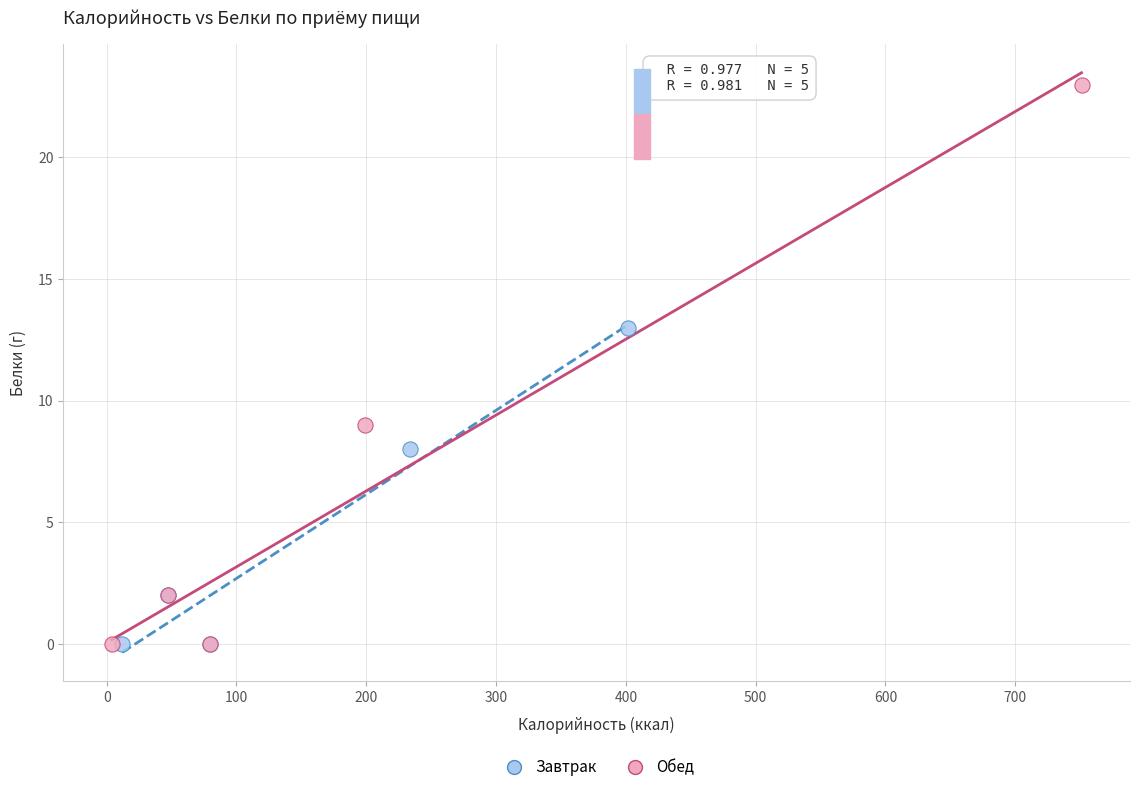

Which series has the widest spread of Y values?

Обед